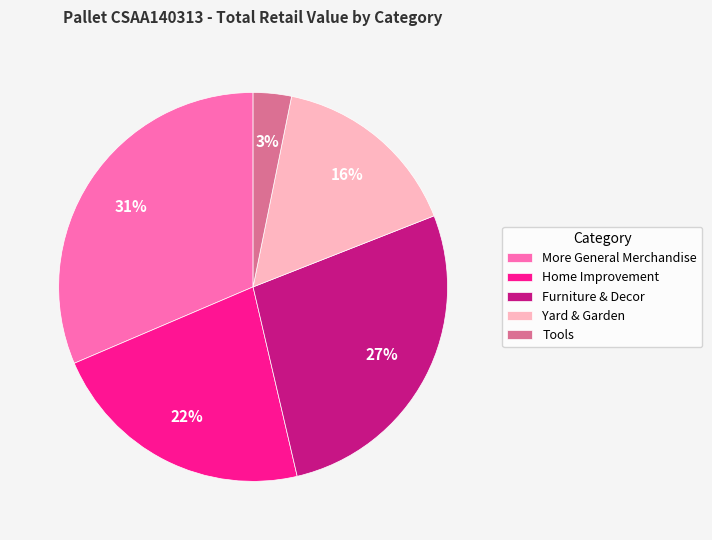

What percentage is the Home Improvement slice, to the nearest percent?

22%